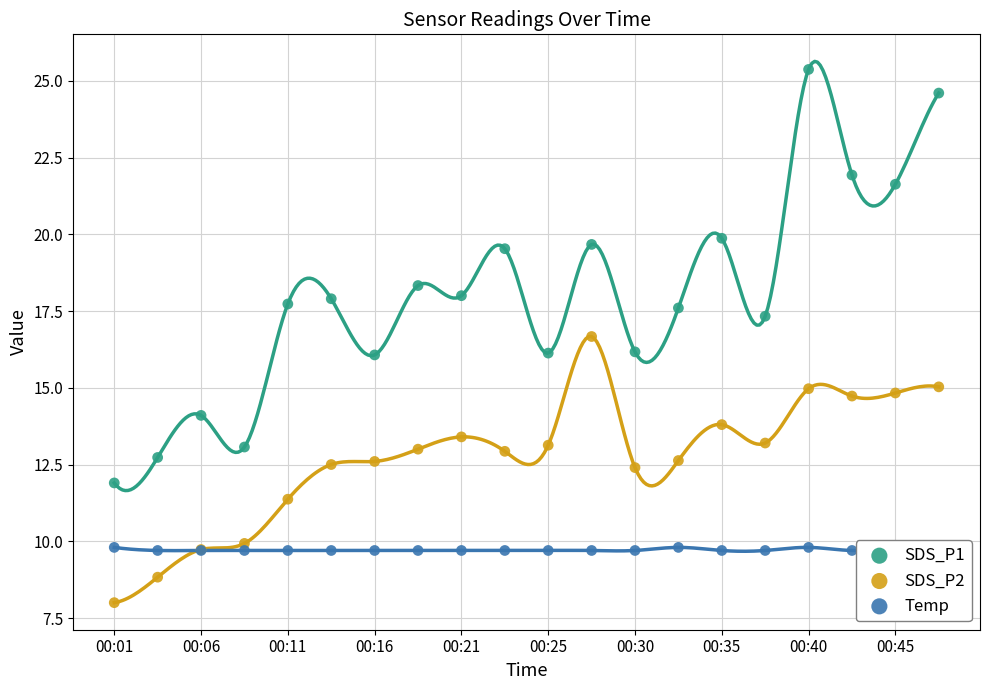

What are all the series names shown in the legend?

SDS_P1, SDS_P2, Temp